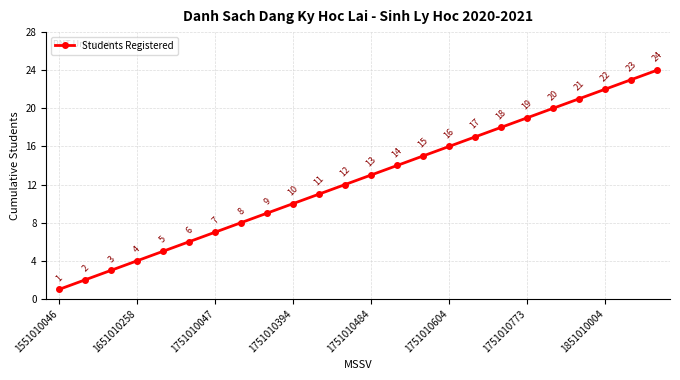

Does the chart have visible grid lines?

Yes